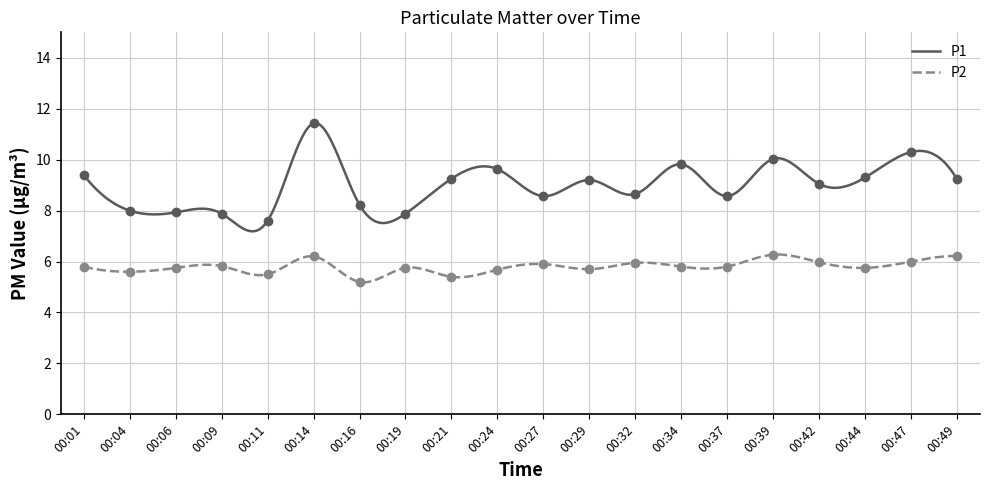

What is the value of the P2 point at the 1st from the left?

5.8